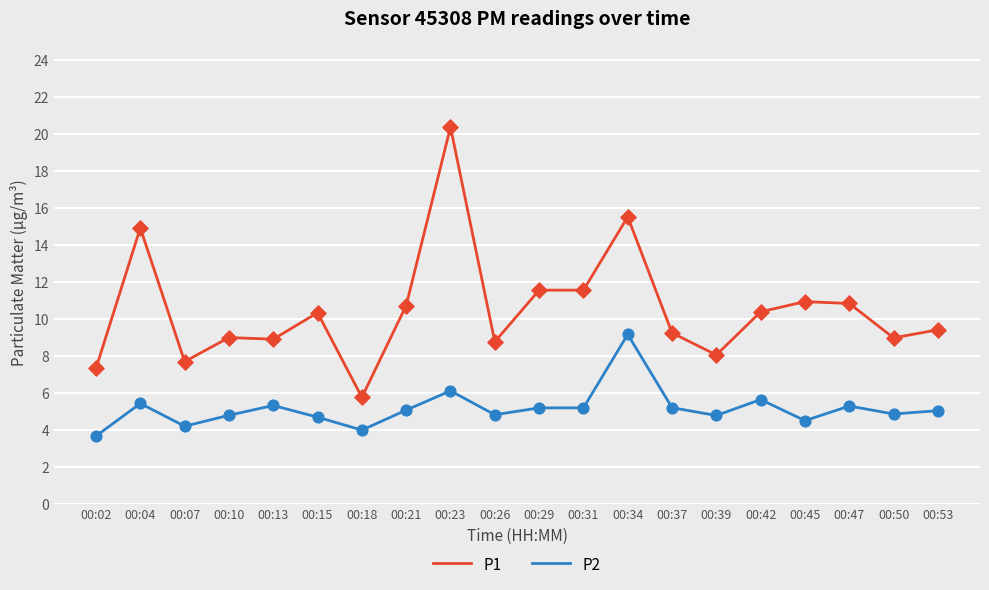

Which series changed the most between 00:02 and 00:21?

P1